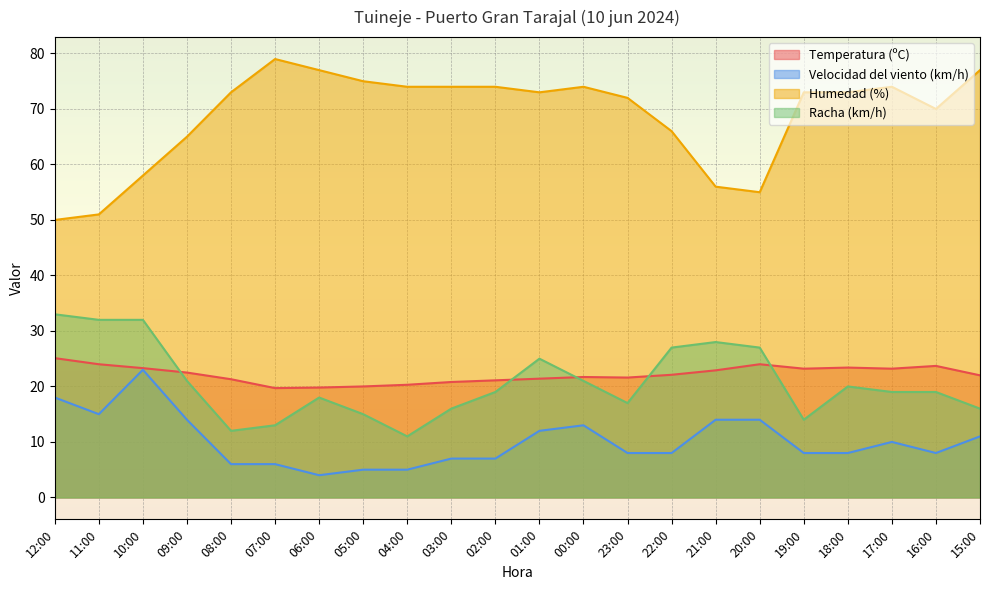

Reading left to right, what are all the values shown in this chart?

Temperatura (ºC): 25.1	24.0	23.3	22.5	21.3	19.7	19.8	20.0	20.3	20.8	21.1	21.4	21.7	21.6	22.1	22.9	24.0	23.2	23.4	23.2	23.7	22.0
Velocidad del viento (km/h): 18.0	15.0	23.0	14.0	6.0	6.0	4.0	5.0	5.0	7.0	7.0	12.0	13.0	8.0	8.0	14.0	14.0	8.0	8.0	10.0	8.0	11.0
Humedad (%): 50.0	51.0	58.0	65.0	73.0	79.0	77.0	75.0	74.0	74.0	74.0	73.0	74.0	72.0	66.0	56.0	55.0	73.0	73.0	74.0	70.0	77.0
Racha (km/h): 33.0	32.0	32.0	21.0	12.0	13.0	18.0	15.0	11.0	16.0	19.0	25.0	21.0	17.0	27.0	28.0	27.0	14.0	20.0	19.0	19.0	16.0